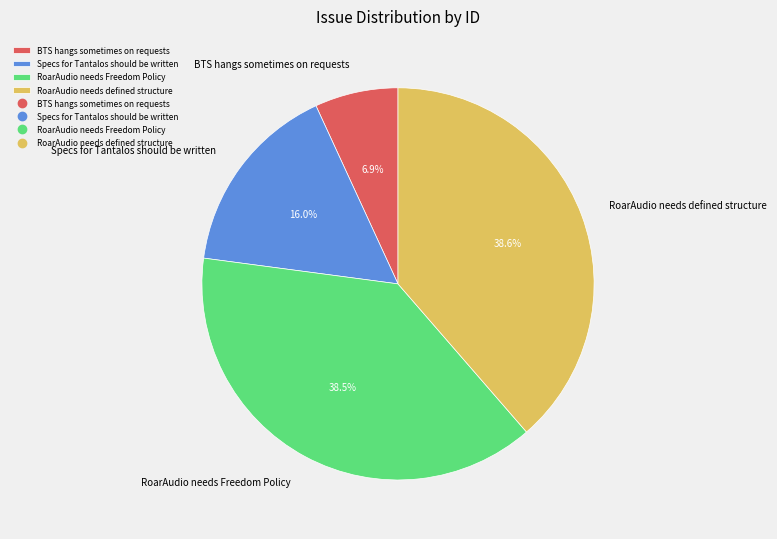

Does BTS hangs sometimes on requests represent more than half of the total?

No